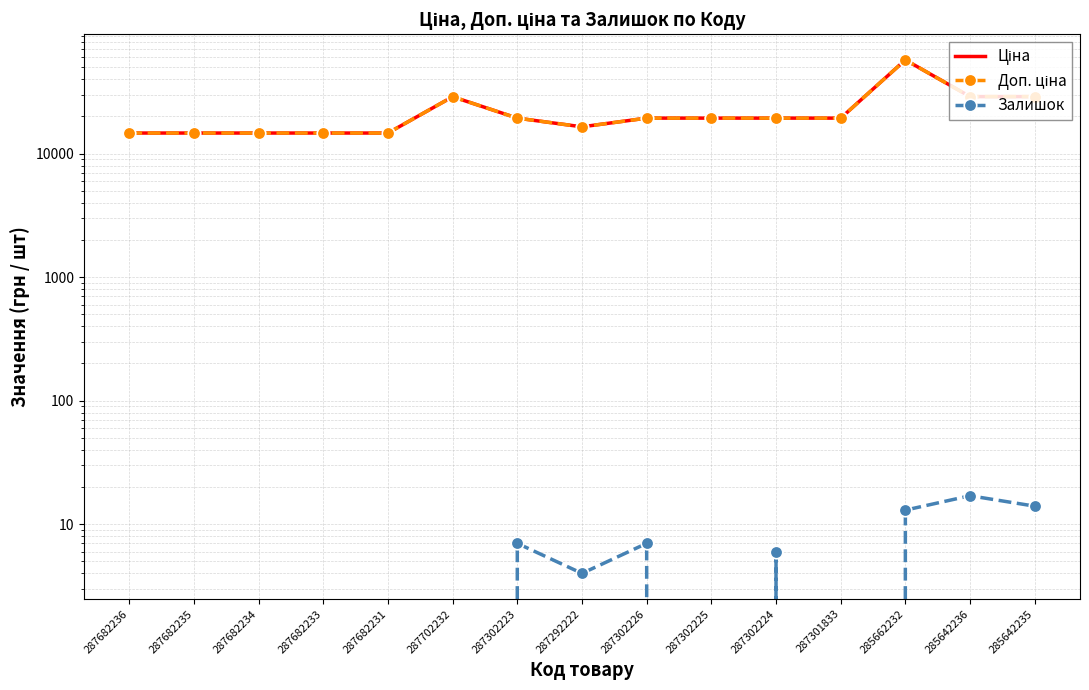

Reading left to right, what are all the values shown in this chart?

Ціна: 287682236=14649.6	287682235=14649.6	287682234=14649.6	287682233=14649.6	287682231=14649.6	287702232=28821.8	287302223=19343.1	287292222=16448.2	287302226=19343.1	287302225=19343.1	287302224=19343.1	287301833=19343.1	285662232=57235.5	285642236=28890.3	285642235=28890.3
Доп. ціна: 287682236=14649.6	287682235=14649.6	287682234=14649.6	287682233=14649.6	287682231=14649.6	287702232=28821.8	287302223=19343.1	287292222=16448.2	287302226=19343.1	287302225=19343.1	287302224=19343.1	287301833=19343.1	285662232=57235.5	285642236=28890.3	285642235=28890.3
Залишок: 287682236=0.0	287682235=0.0	287682234=0.0	287682233=0.0	287682231=0.0	287702232=0.0	287302223=7.0	287292222=4.0	287302226=7.0	287302225=0.0	287302224=6.0	287301833=0.0	285662232=13.0	285642236=17.0	285642235=14.0